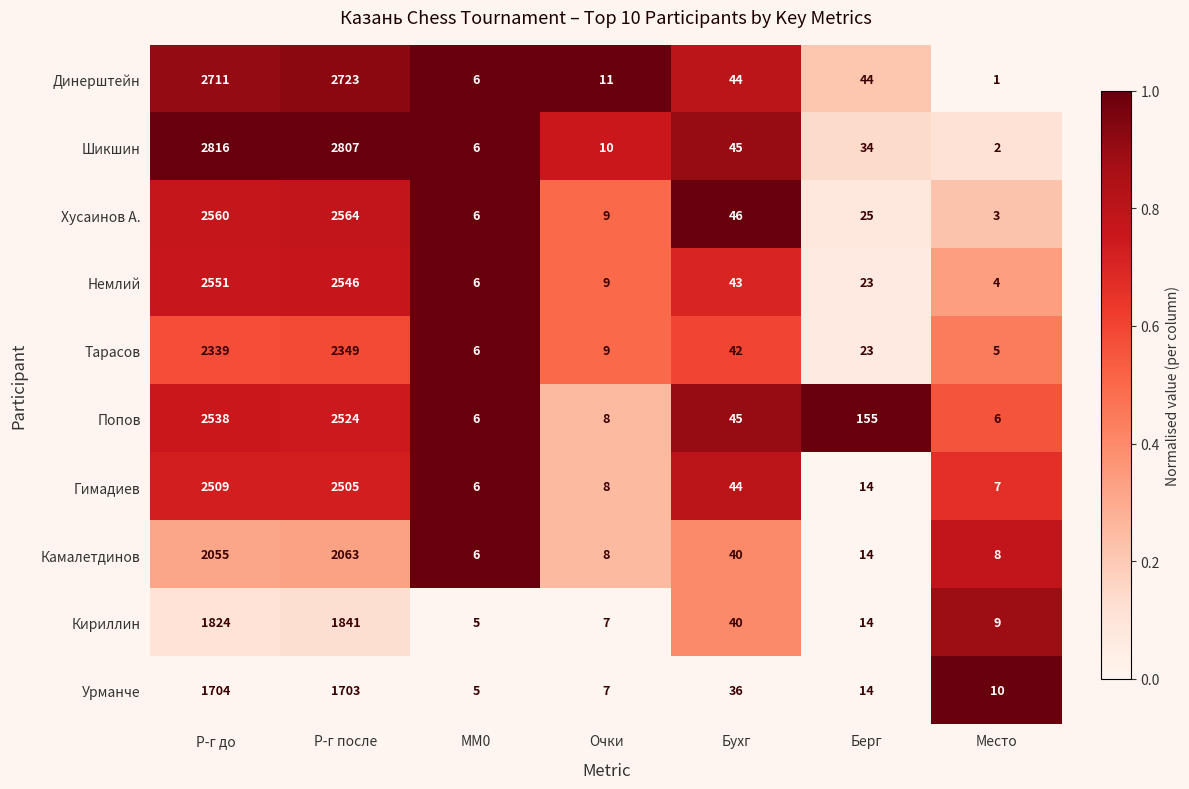

Which category has the highest value across all series?

Р-г до